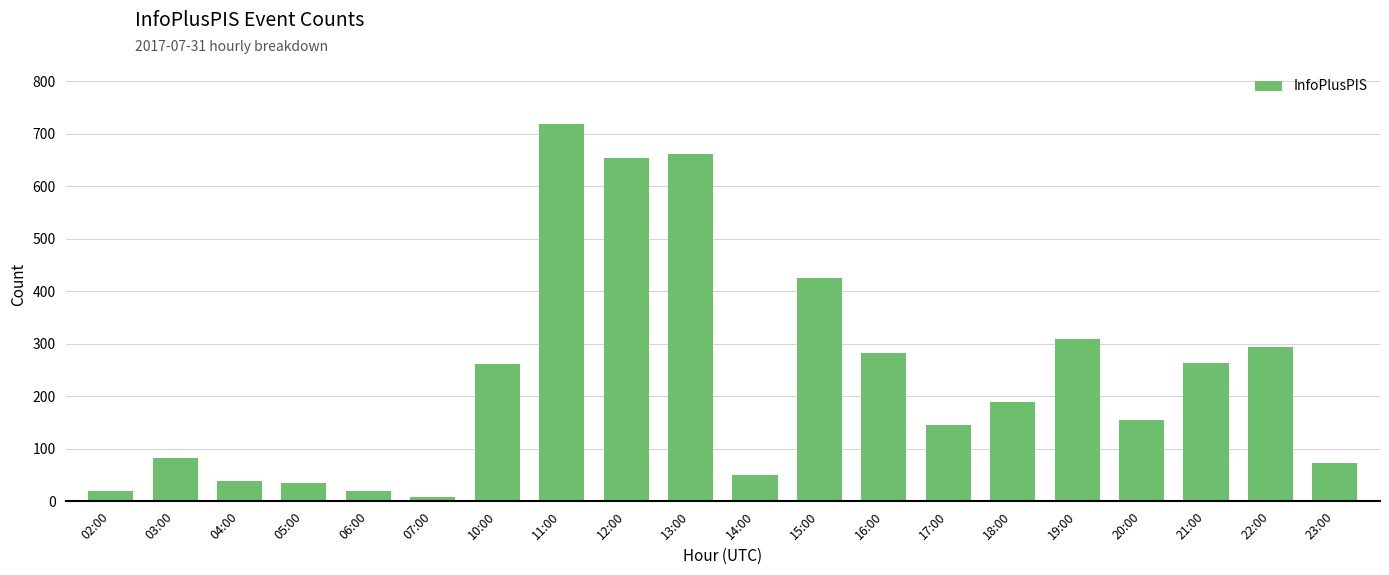

What is the maximum value shown in the chart?

719